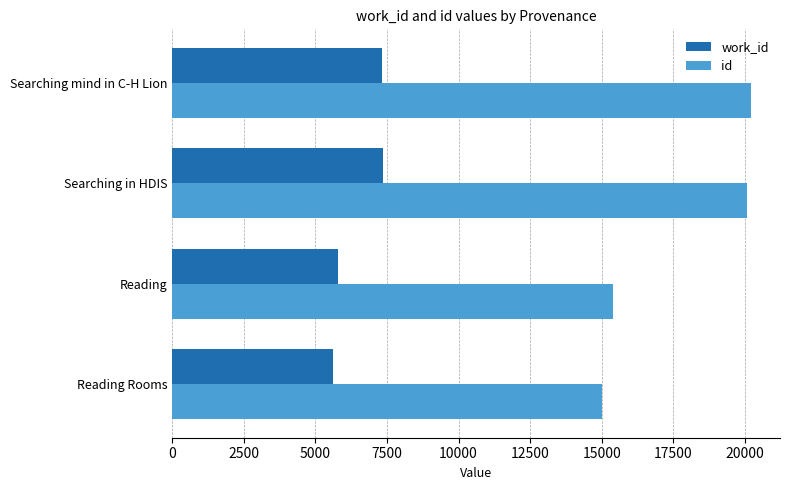

What is the difference between the maximum and minimum values in the work_id series?

1753